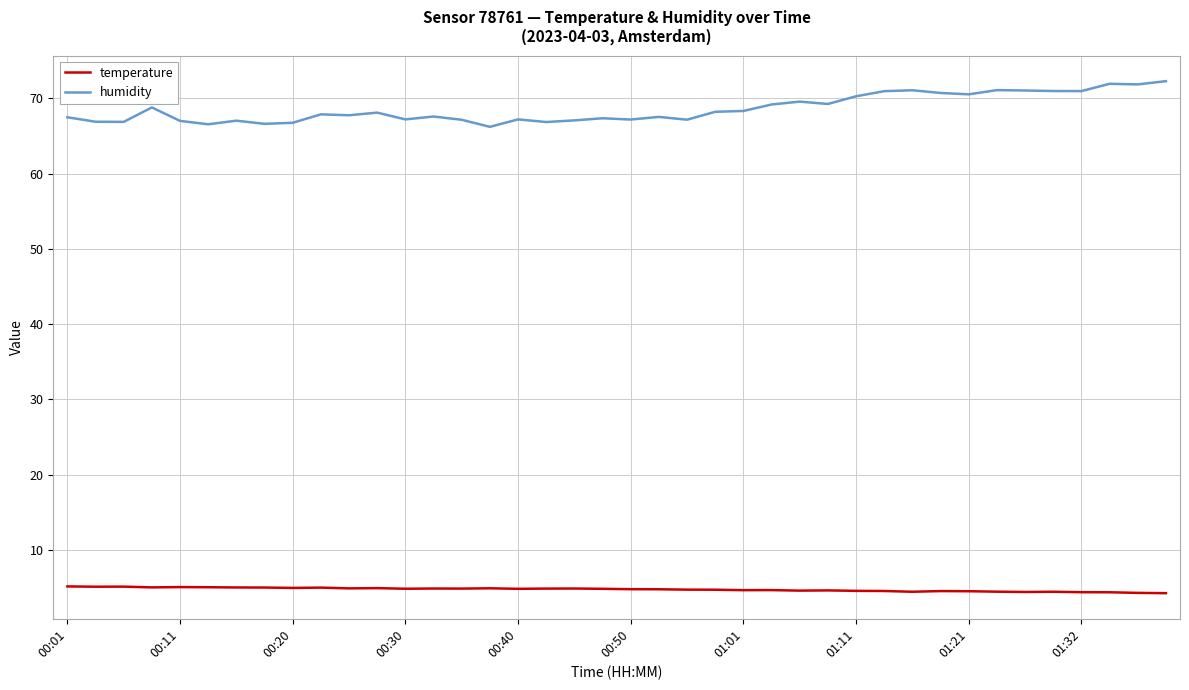

True or false: temperature and humidity cross at least once.

False